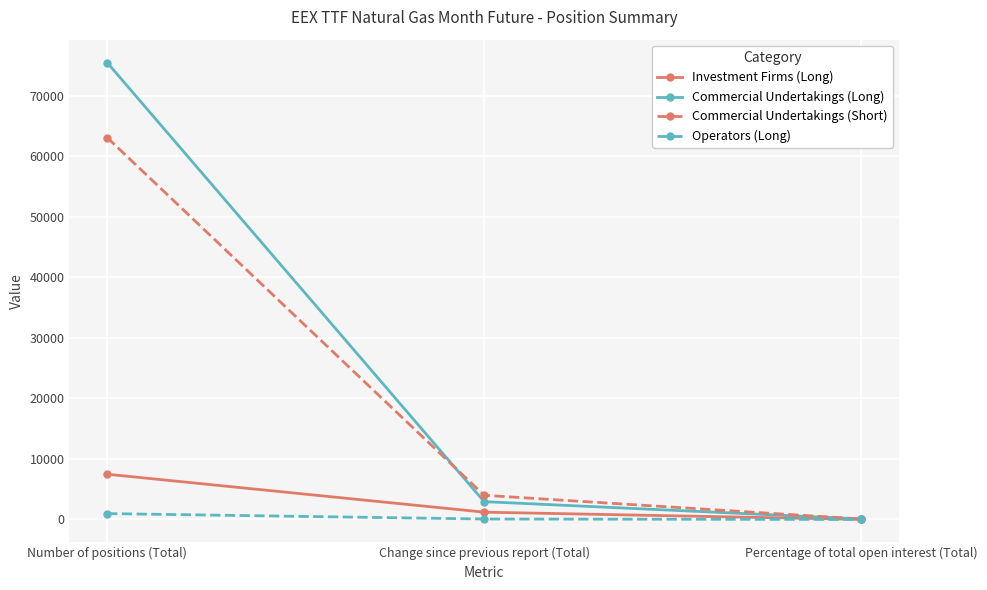

Read the Investment Firms (Long) value at Change since previous report (Total).

1208.0